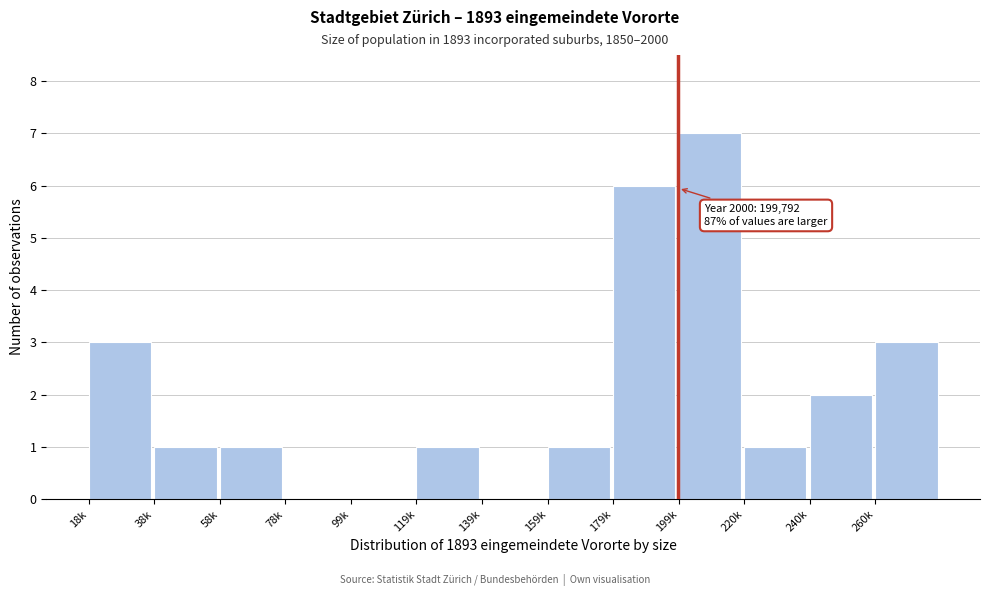

Reading right to left, list all the values displayed in this chart.

260k=3	240k=2	220k=1	199k=7	179k=6	159k=1	139k=0	119k=1	99k=0	78k=0	58k=1	38k=1	18k=3